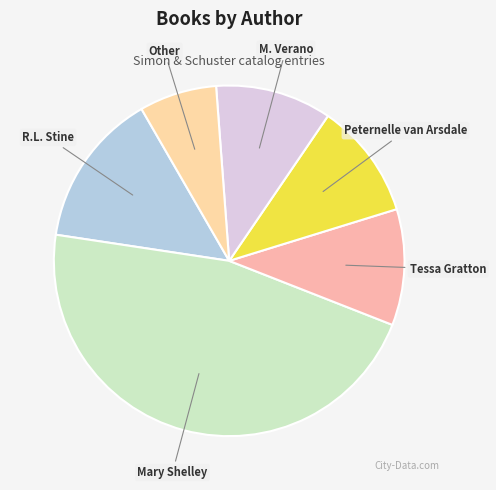

Do R.L. Stine and Tessa Gratton together represent more than half of the pie?

No